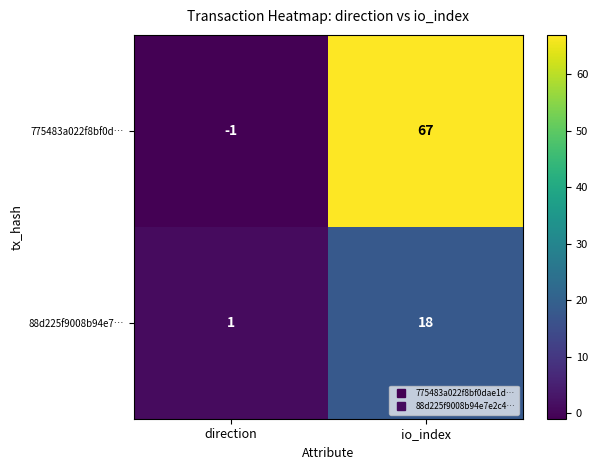

The 88d225f9008b94e7… series shows 2 at direction. True or false?

False